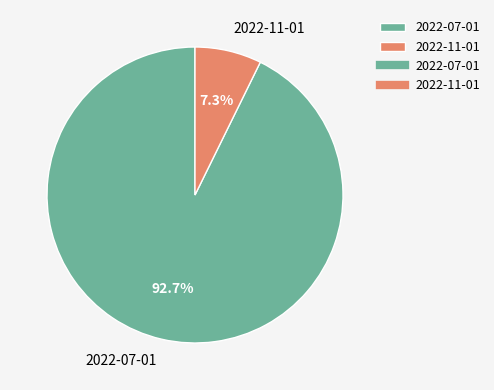

Do 2022-11-01 and 2022-07-01 together represent more than half of the pie?

Yes